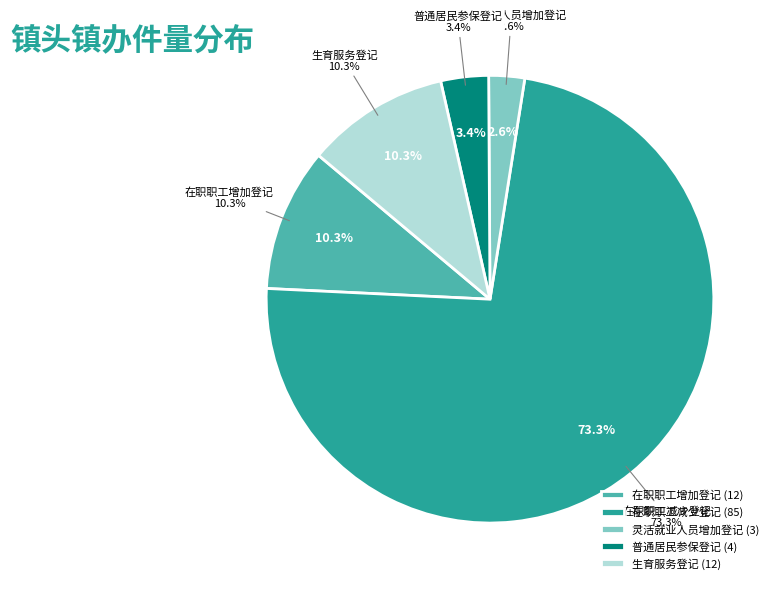

Approximately how many times larger is the value at 在职职工减少登记 compared to 普通居民参保登记?

21.2